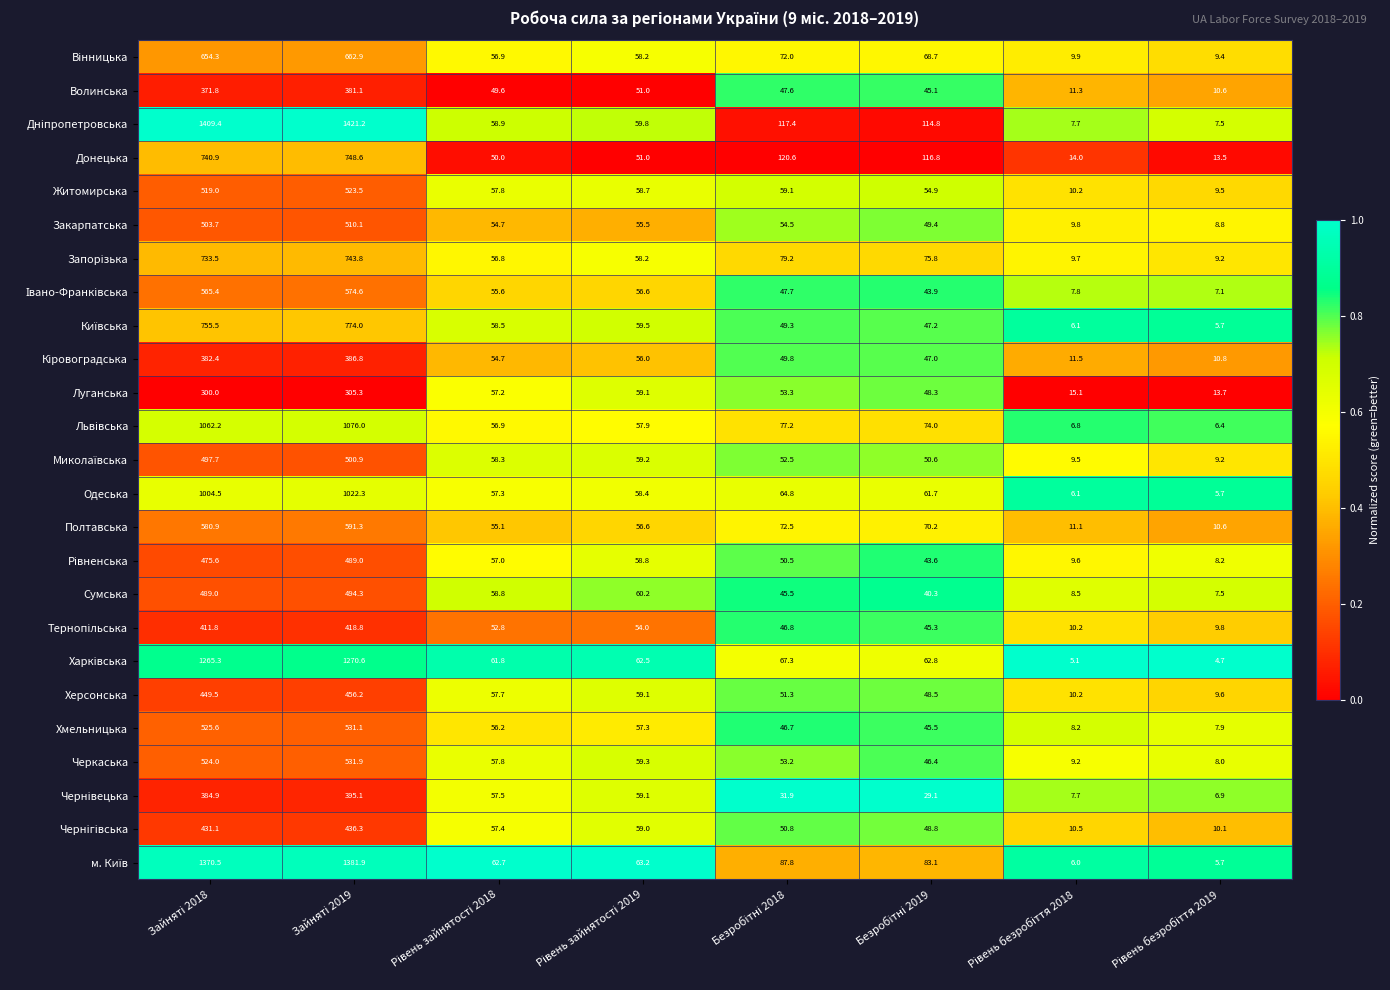

What is the average value of the Черкаська series?

161.2